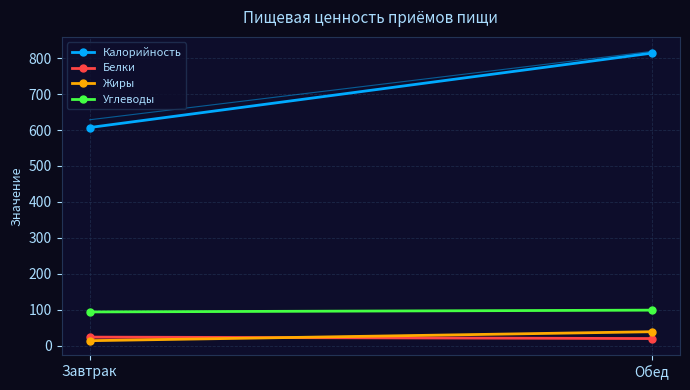

Which series has the largest total across all categories?

Калорийность